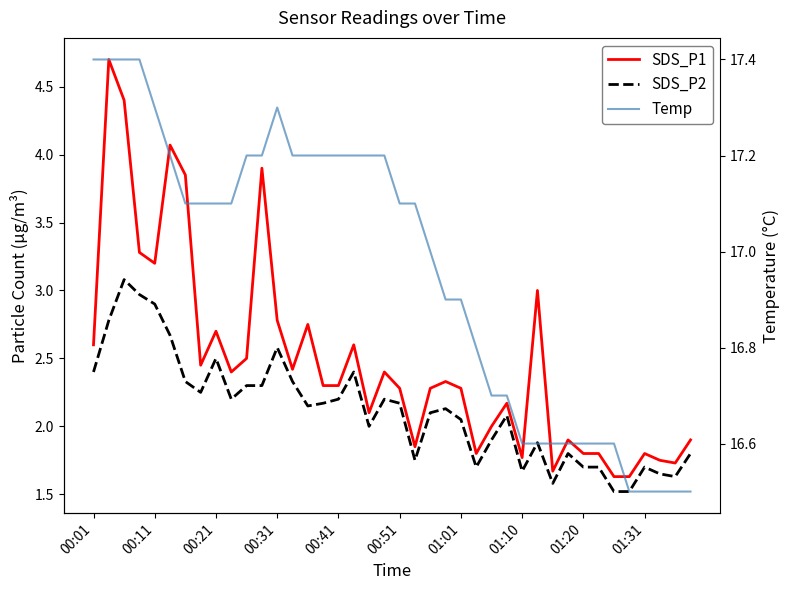

Reading left to right, extract all data points from this chart.

SDS_P1: 2.6	4.7	4.4	3.3	3.2	4.1	3.9	2.5	2.7	2.4	2.5	3.9	2.8	2.4	2.8	2.3	2.3	2.6	2.1	2.4	2.3	1.9	2.3	2.3	2.3	1.8	2.0	2.2	1.8	3.0	1.7	1.9	1.8	1.8	1.6	1.6	1.8	1.8	1.7	1.9
SDS_P2: 2.4	2.8	3.1	3.0	2.9	2.7	2.3	2.2	2.5	2.2	2.3	2.3	2.6	2.3	2.1	2.2	2.2	2.4	2.0	2.2	2.2	1.8	2.1	2.1	2.0	1.7	1.9	2.1	1.7	1.9	1.6	1.8	1.7	1.7	1.5	1.5	1.7	1.6	1.6	1.8
Temp: 17.4	17.4	17.4	17.4	17.3	17.2	17.1	17.1	17.1	17.1	17.2	17.2	17.3	17.2	17.2	17.2	17.2	17.2	17.2	17.2	17.1	17.1	17.0	16.9	16.9	16.8	16.7	16.7	16.6	16.6	16.6	16.6	16.6	16.6	16.6	16.5	16.5	16.5	16.5	16.5